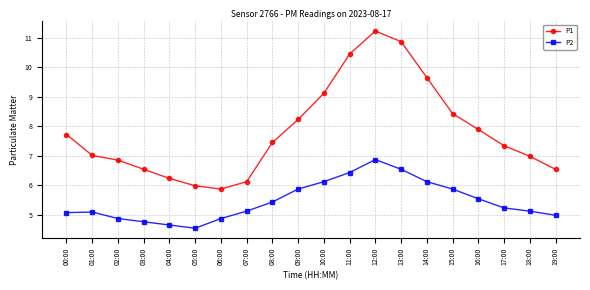

True or false: P2 and P1 cross at least once.

False